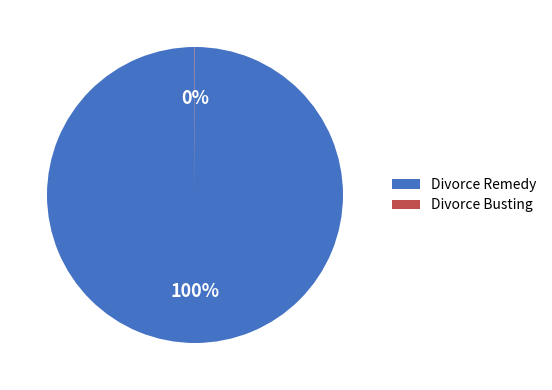

Which category has the biggest portion of the pie?

Divorce Remedy